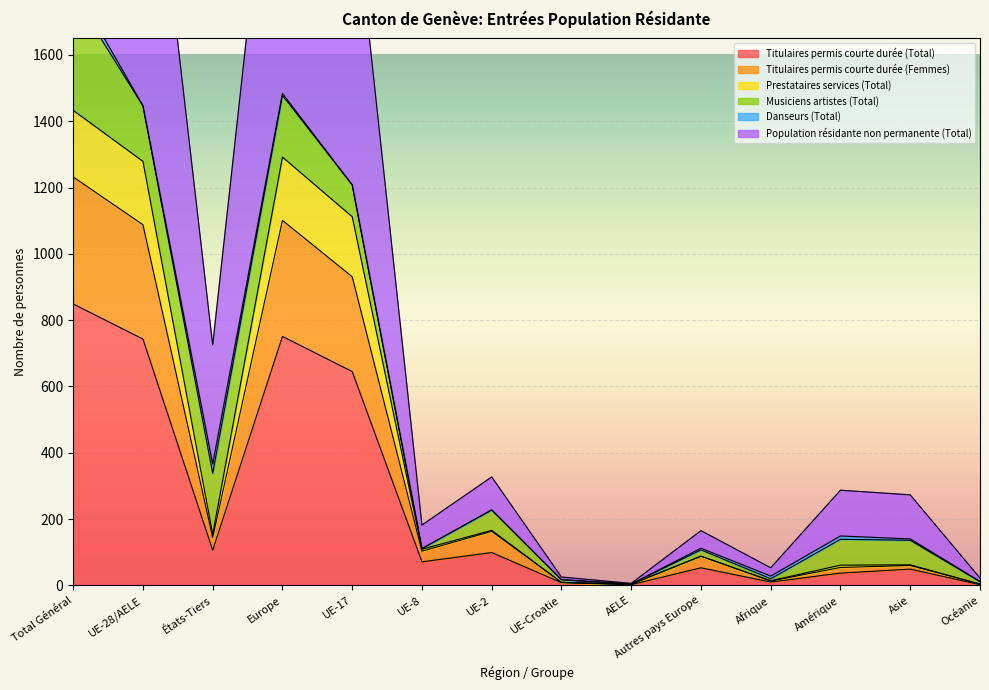

True or false: Population résidante non permanente (Total) and Titulaires permis courte durée (Femmes) intersect in this chart.

False